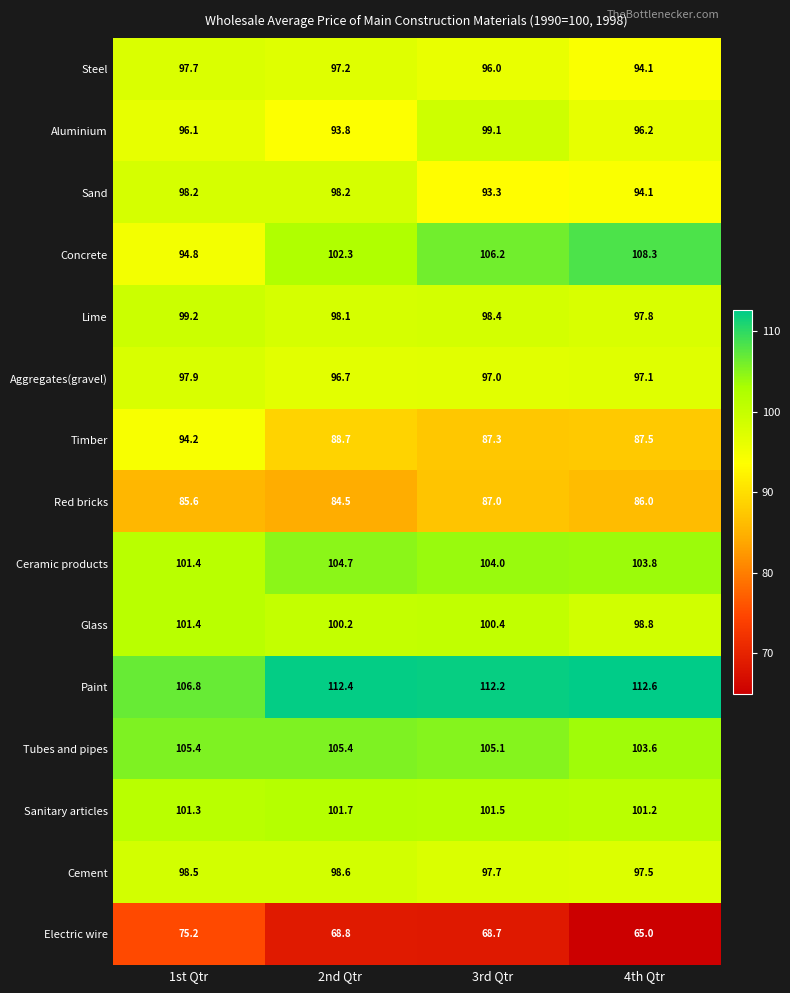

What is the sum of the Electric wire values at 4th Qtr and 2nd Qtr?

133.8